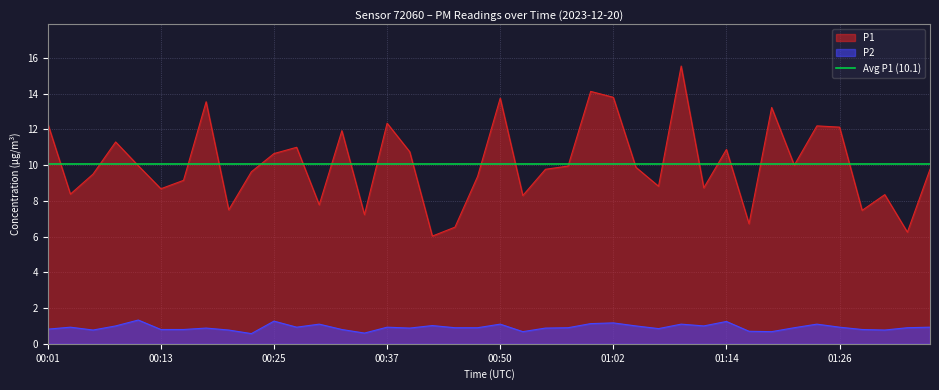

Count the number of categories in the chart.

40